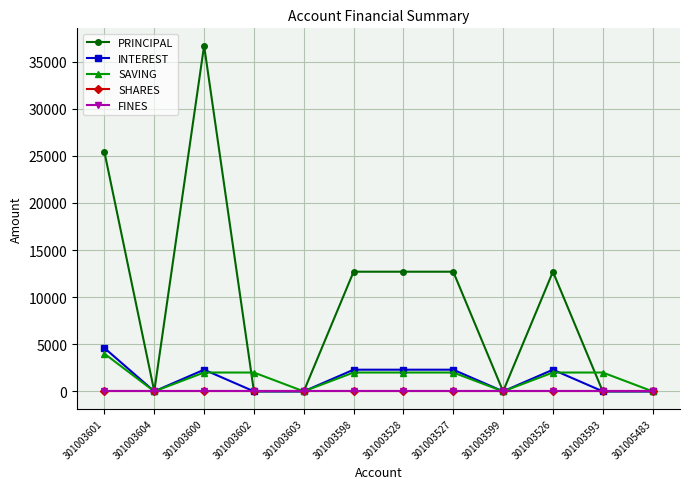

Reading left to right, extract all data points from this chart.

PRINCIPAL: 25400	0	36700	0	0	12700	12700	12700	0	12700	0	0
INTEREST: 4600	0	2300	0	0	2300	2300	2300	0	2300	0	0
SAVING: 4000	0	2000	2000	0	2000	2000	2000	0	2000	2000	0
SHARES: 0	0	0	0	0	0	0	0	0	0	0	0
FINES: 0	0	0	0	0	0	0	0	0	0	0	0